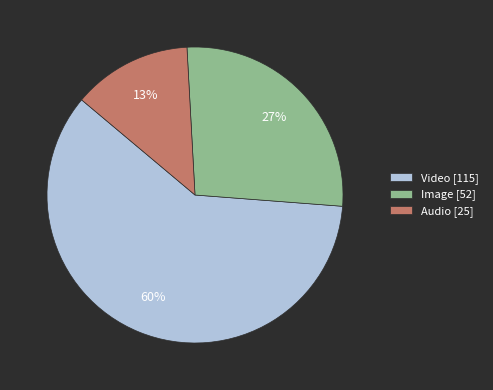

What is the largest slice in the pie chart?

Video